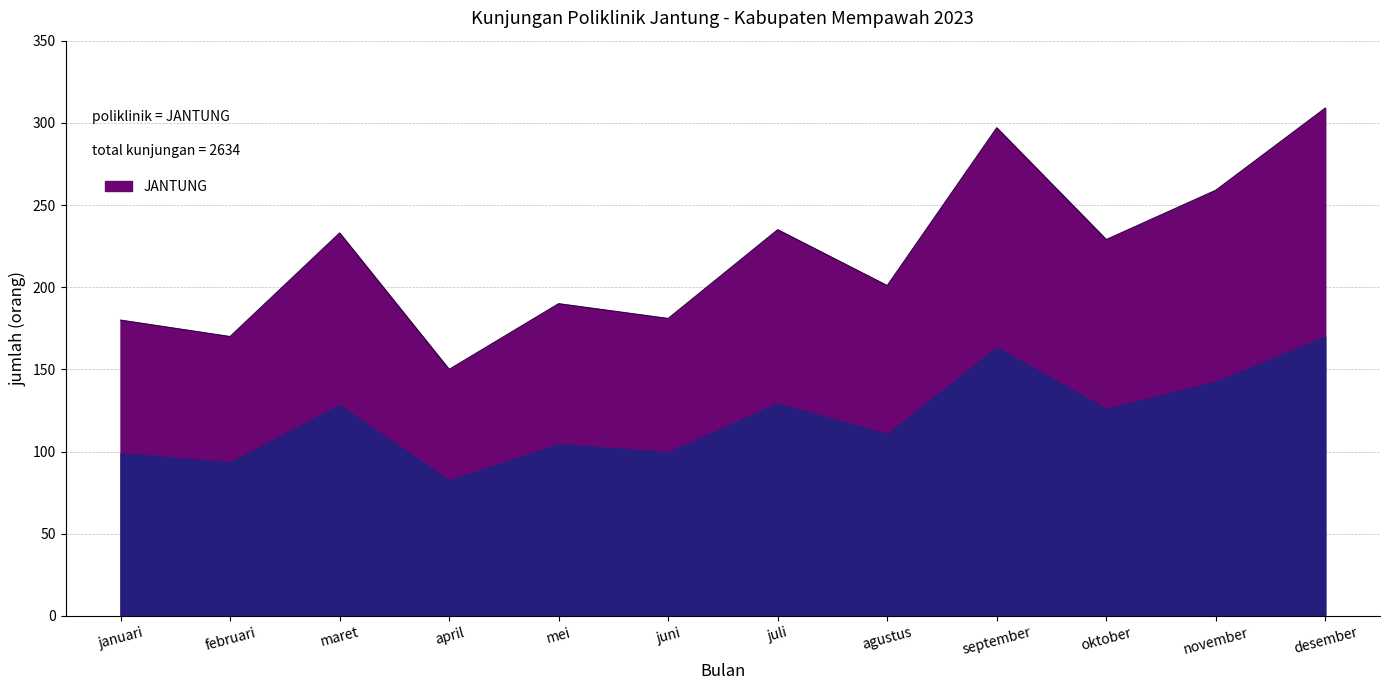

At which category does the chart reach its minimum across all series?

april